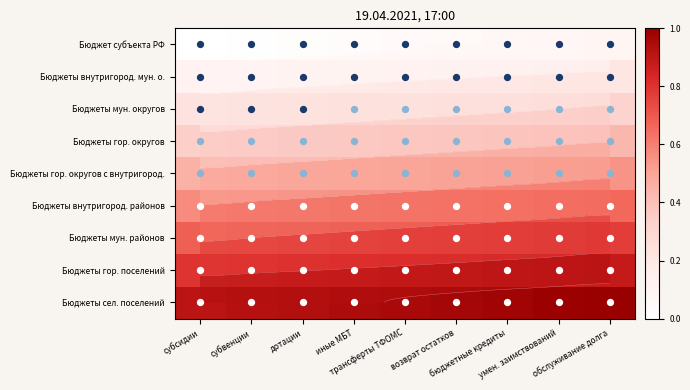

The Бюджеты гор. округов series shows 0.1 at трансферты ТФОМС. True or false?

False